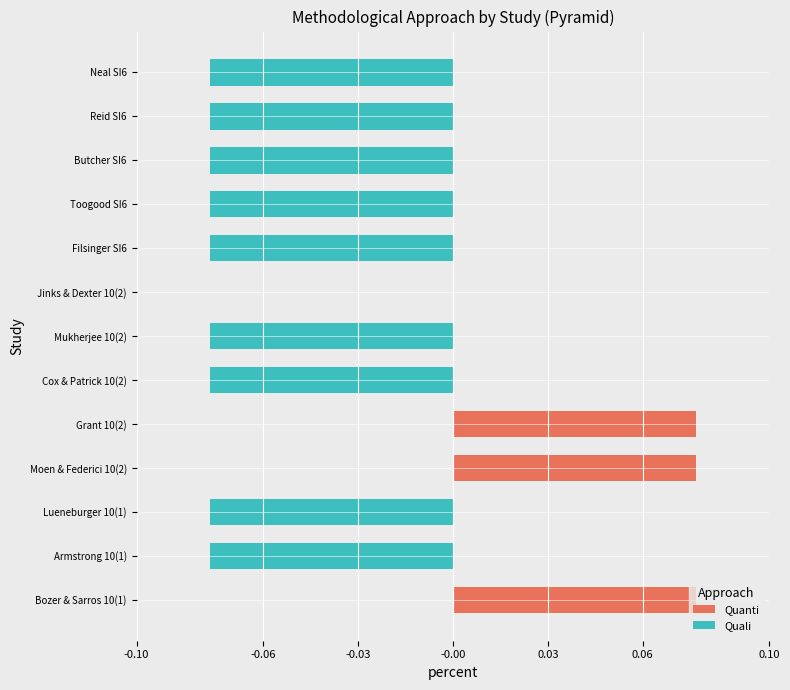

Reading left to right, transcribe all the data shown in this chart.

Quanti: 0.1	0.0	0.0	0.1	0.1	0.0	0.0	0.0	0.0	0.0	0.0	0.0	0.0
Quali: 0.0	-0.1	-0.1	0.0	0.0	-0.1	-0.1	0.0	-0.1	-0.1	-0.1	-0.1	-0.1